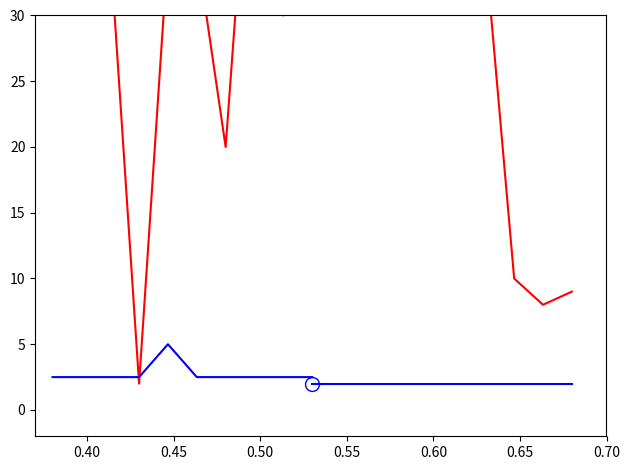

What is the sum of all Min_2 values?

20.0